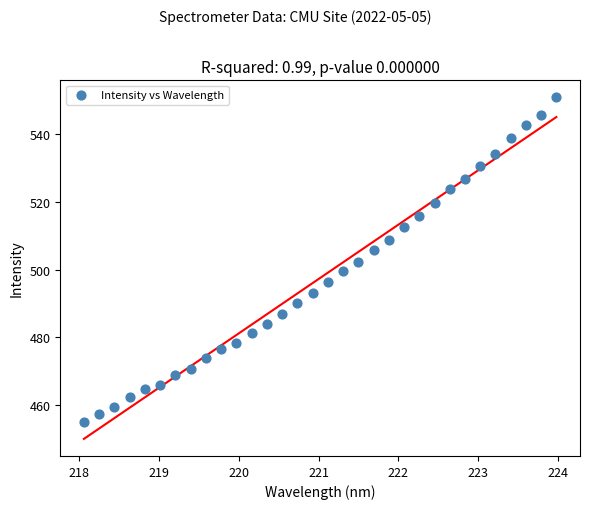

What is the range of X values (max minus min)?

5.9